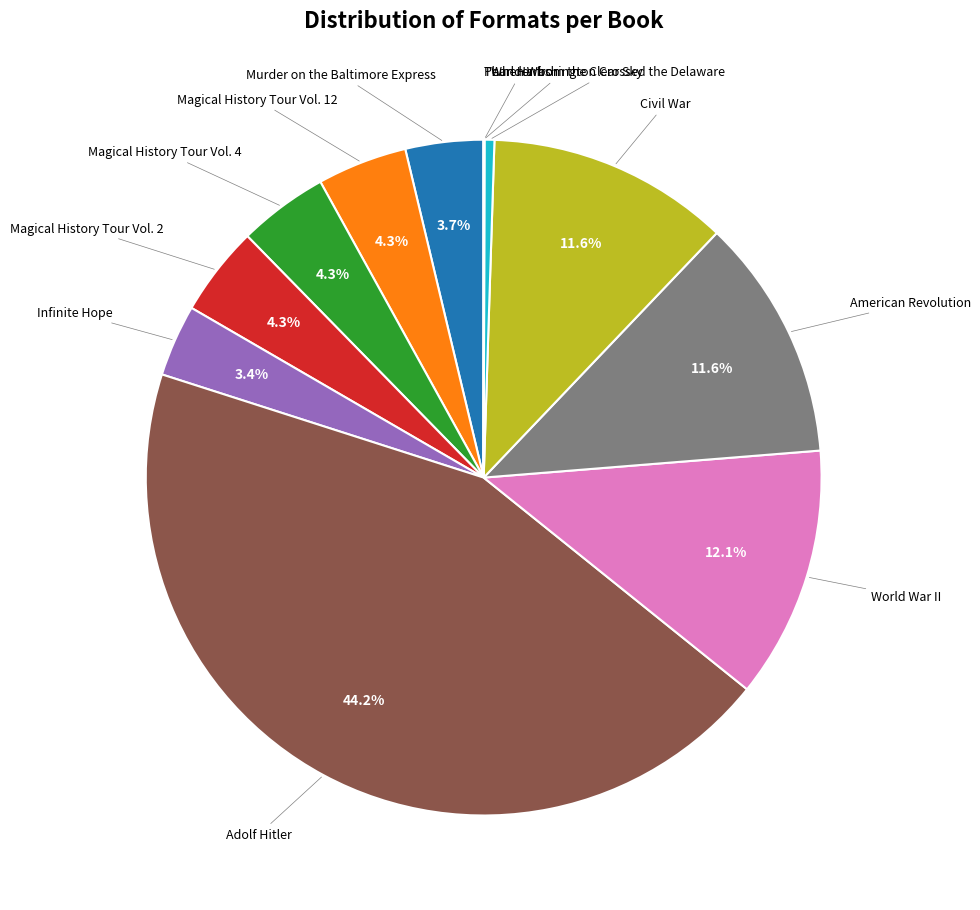

Is there any slice that represents more than half of the pie?

No